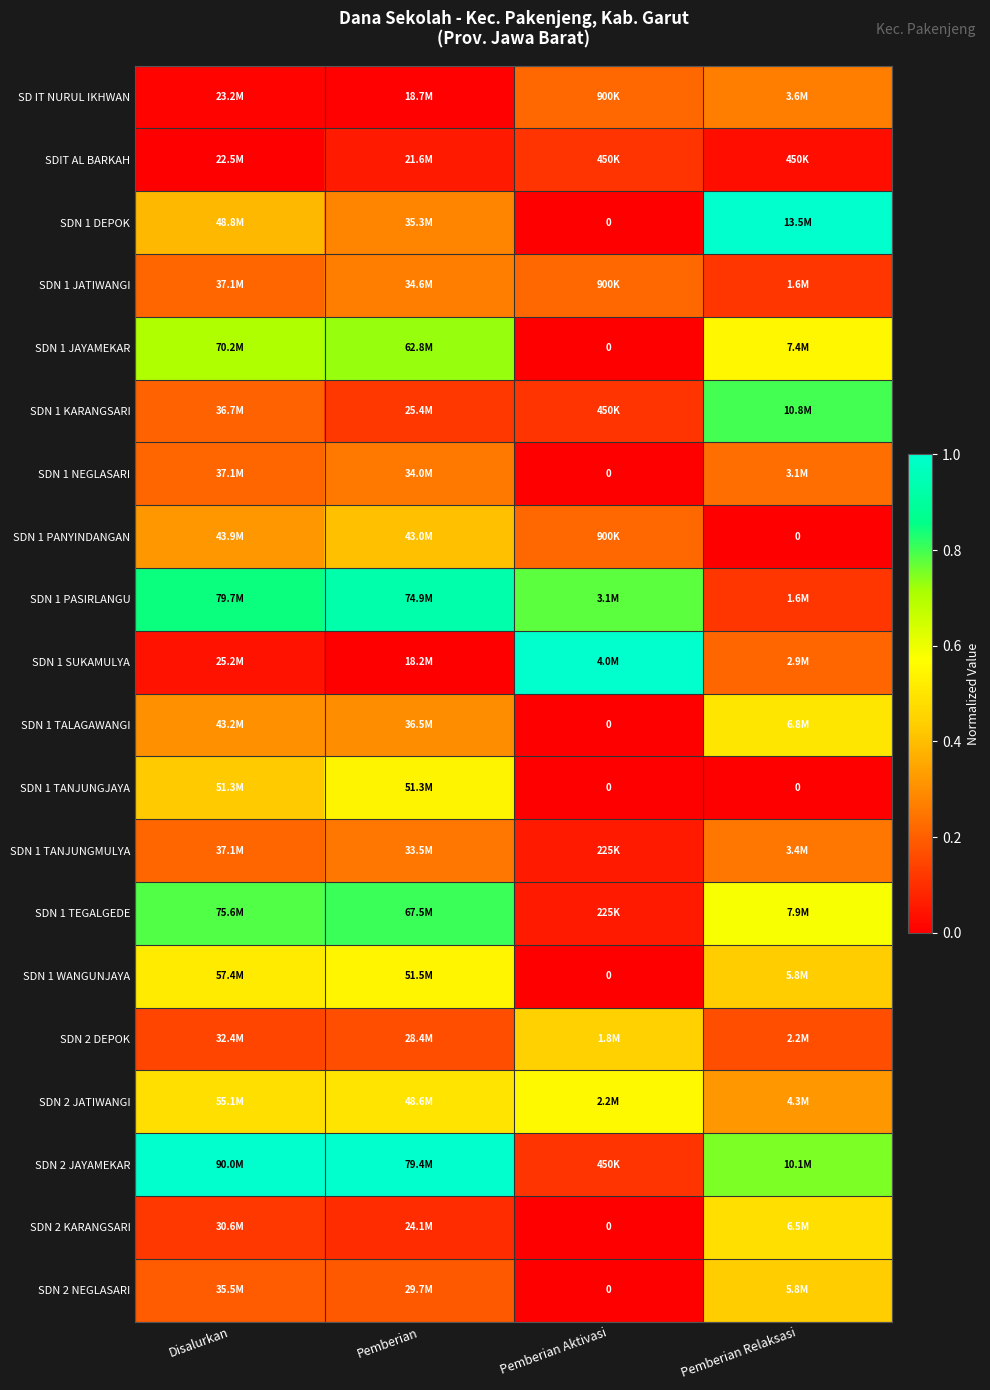

List the series in order of their peak value, lowest first.

SDIT AL BARKAH, SDN 1 TANJUNGMULYA, SDN 1 NEGLASARI, SD IT NURUL IKHWAN, SDN 1 JATIWANGI, SDN 1 PANYINDANGAN, SDN 2 NEGLASARI, SDN 2 DEPOK, SDN 2 KARANGSARI, SDN 1 TALAGAWANGI, SDN 1 TANJUNGJAYA, SDN 1 WANGUNJAYA, SDN 2 JATIWANGI, SDN 1 JAYAMEKAR, SDN 1 KARANGSARI, SDN 1 TEGALGEDE, SDN 1 PASIRLANGU, SDN 1 DEPOK, SDN 1 SUKAMULYA, SDN 2 JAYAMEKAR